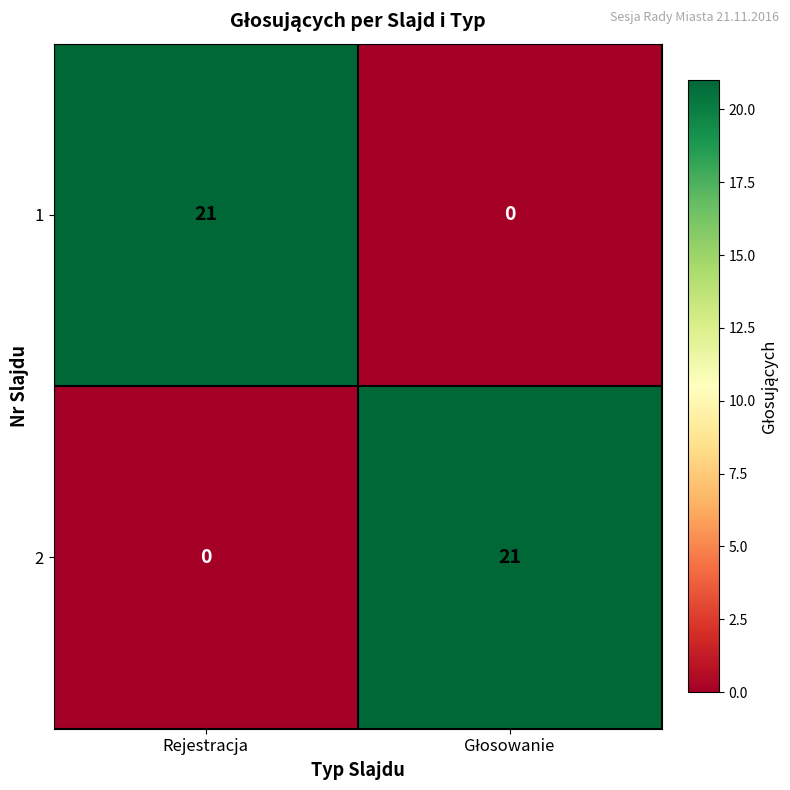

What is the total value across all series at Rejestracja?

21